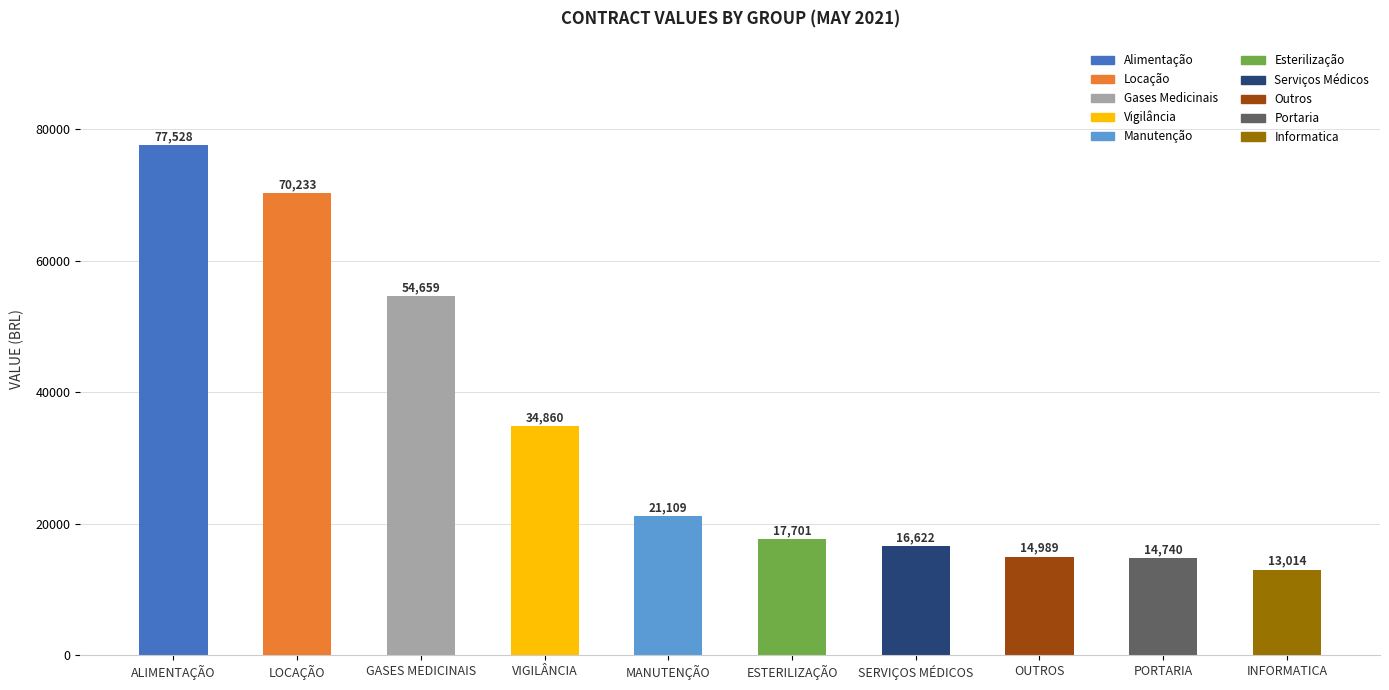

Rank the categories by value from highest to lowest.

ALIMENTAÇÃO, LOCAÇÃO, GASES MEDICINAIS, VIGILÂNCIA, MANUTENÇÃO, ESTERILIZAÇÃO, SERVIÇOS MÉDICOS, OUTROS, PORTARIA, INFORMATICA